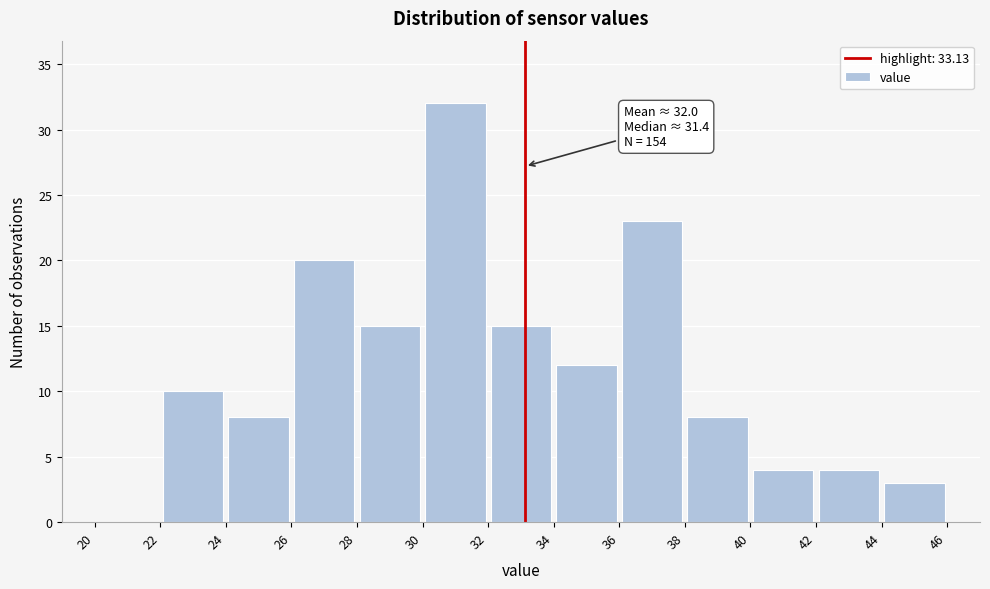

Which range on the x-axis has the tallest bar?

30 to 32